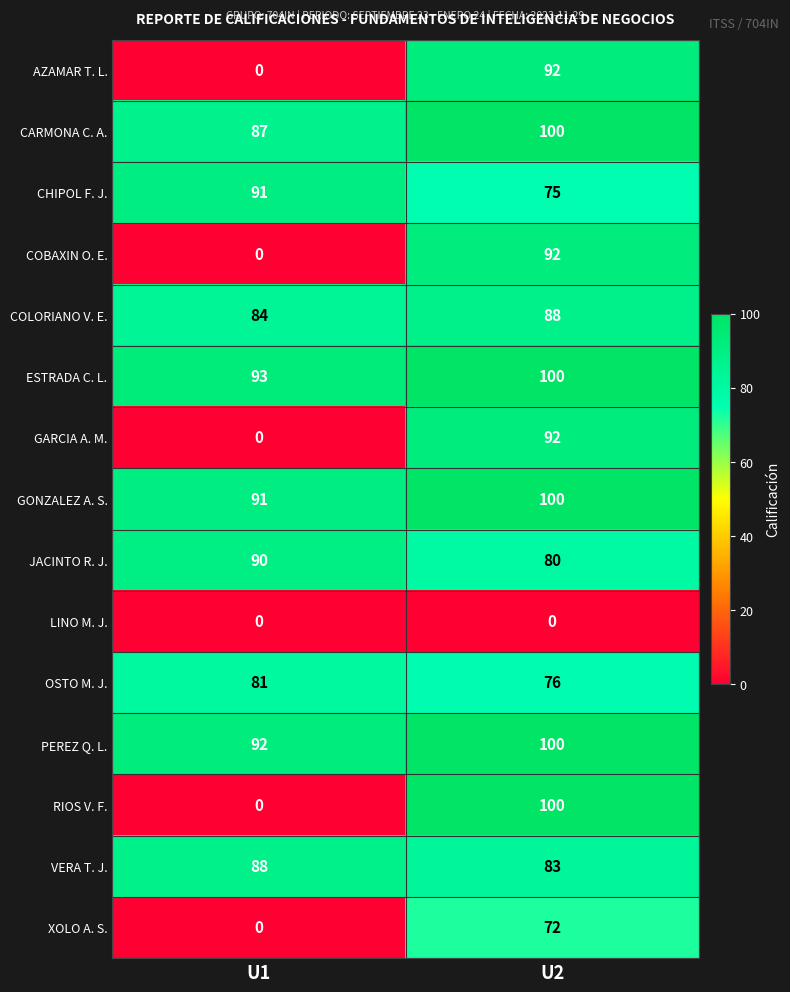

The value of CARMONA C. A. at U2 is 100. True or false?

True